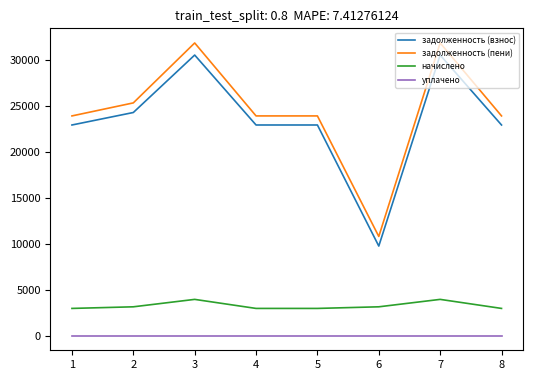

The задолженность (пени) series shows 25308.8 at 2. True or false?

True